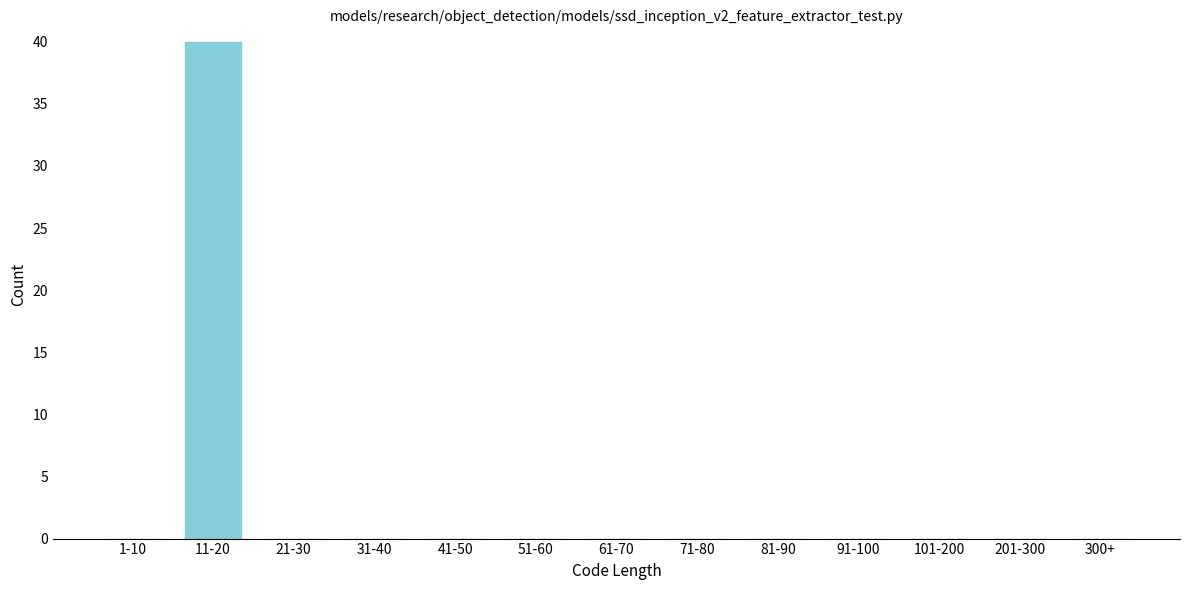

Reading left to right, extract all data points from this chart.

1-10=0	11-20=40	21-30=0	31-40=0	41-50=0	51-60=0	61-70=0	71-80=0	81-90=0	91-100=0	101-200=0	201-300=0	300+=0